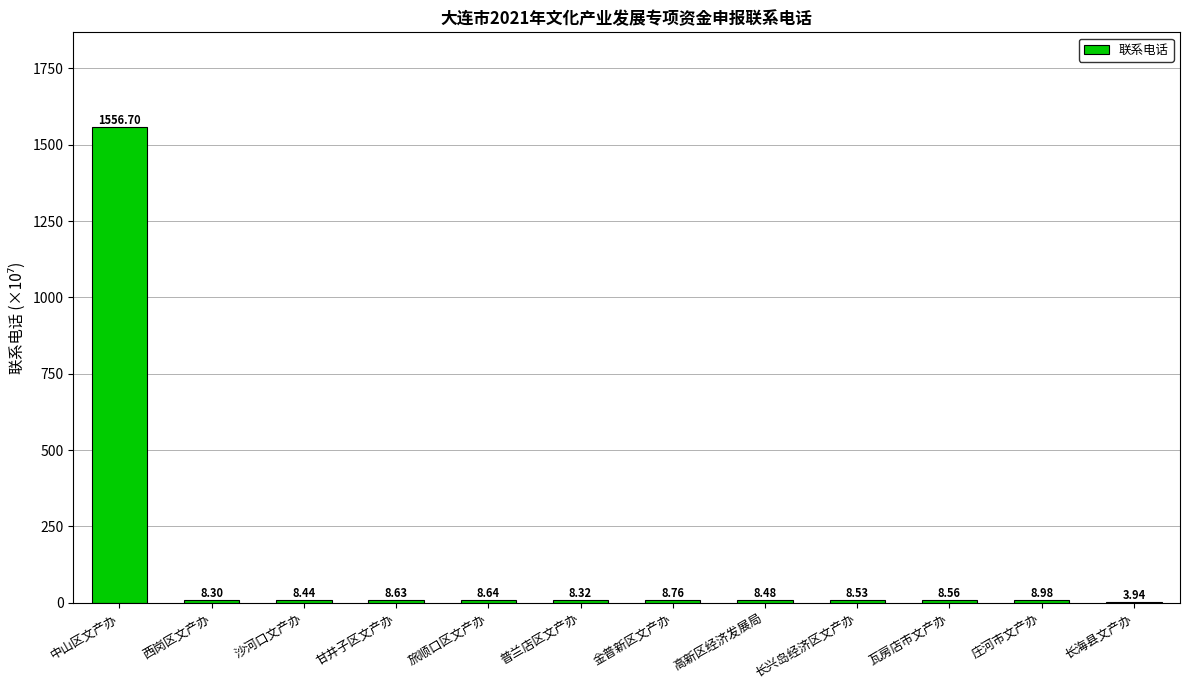

At which label is the value closest to 780?

庄河市文产办